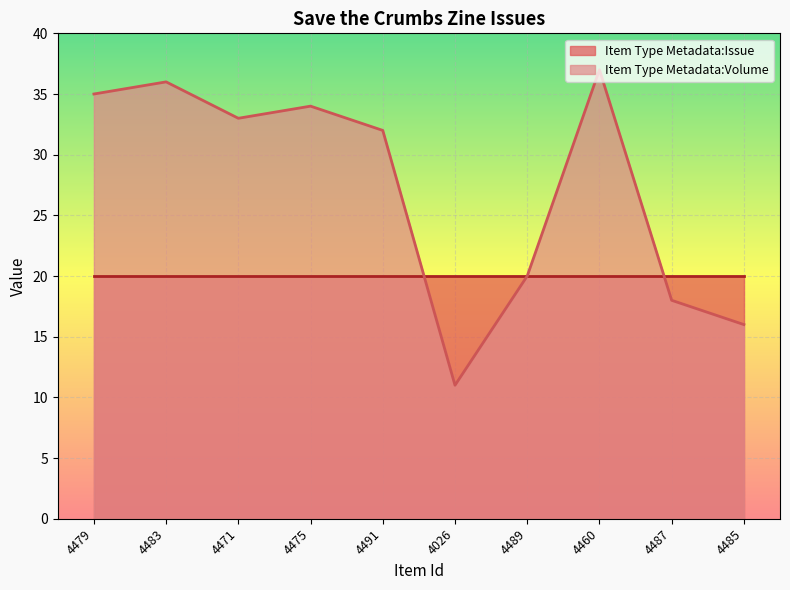

How many series are shown in this chart?

2